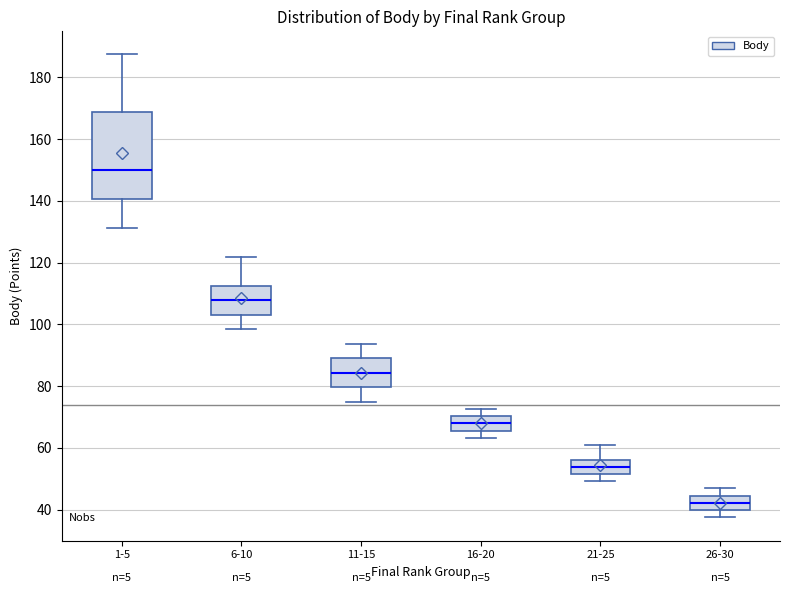

Which box's median line is the lowest?

26-30